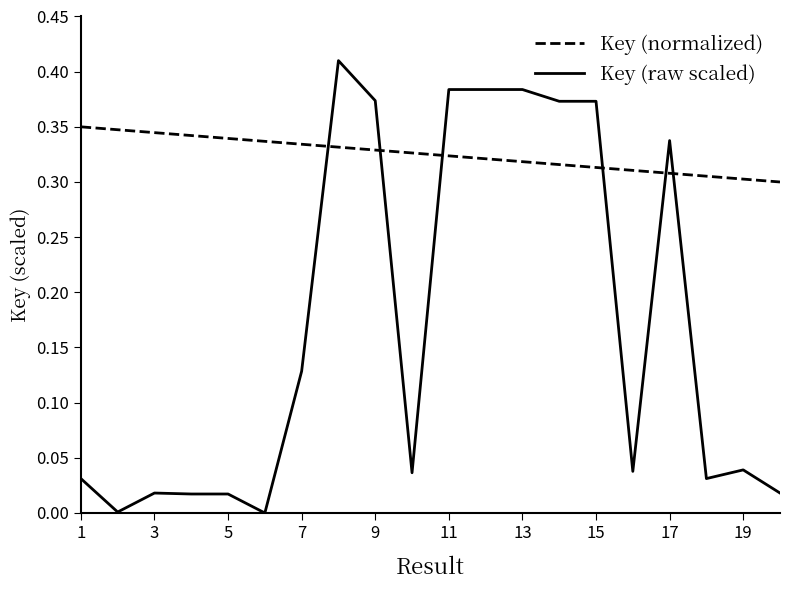

Which series has the largest total across all categories?

Key (normalized)